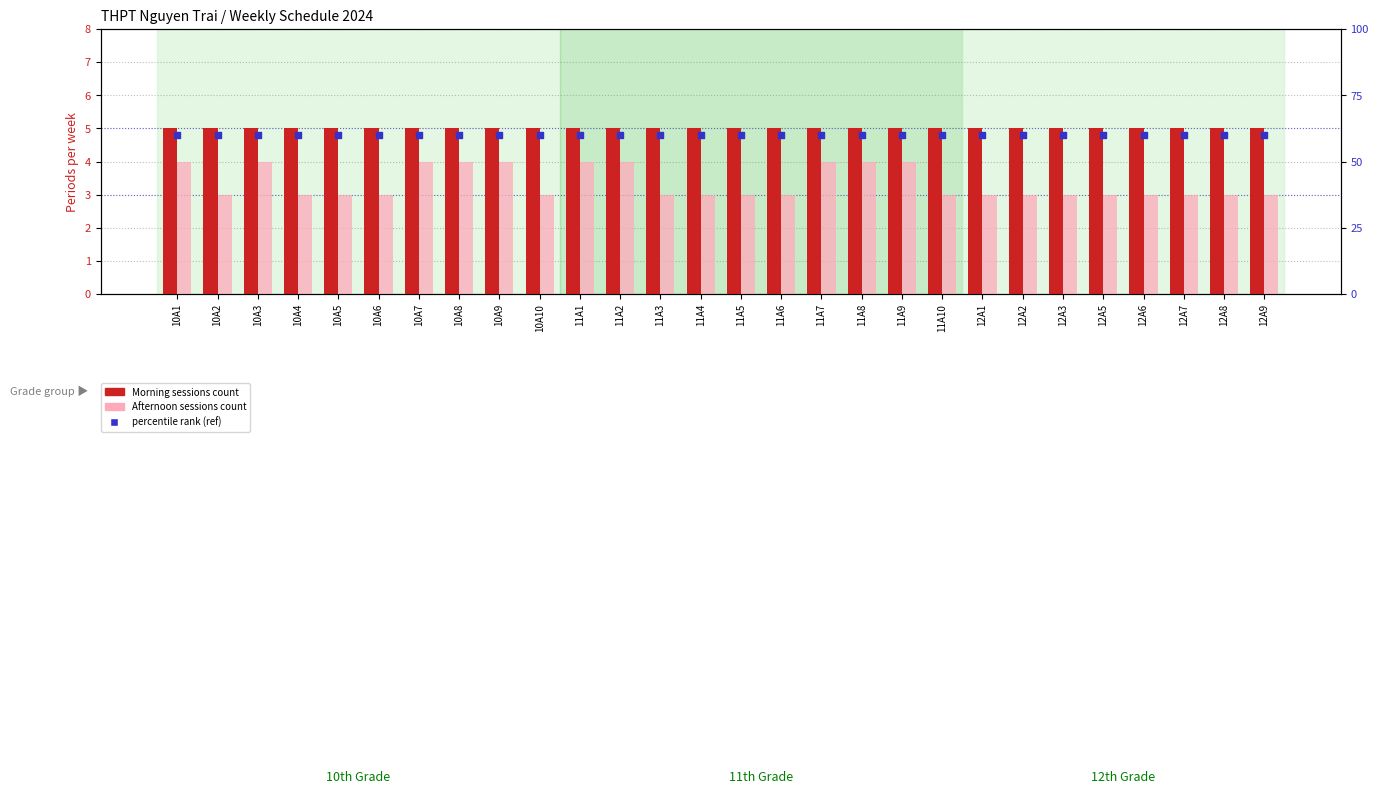

Which series contains the highest Y value?

Morning sessions